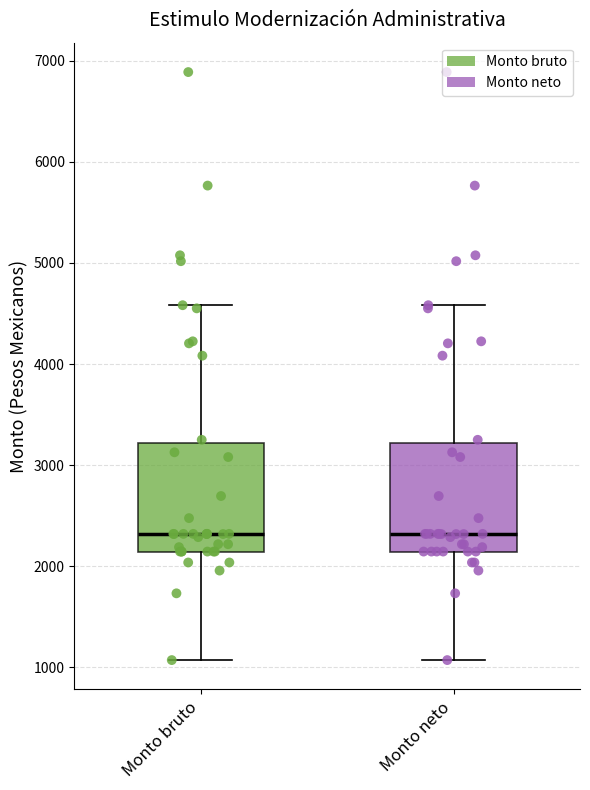

Where does the upper whisker of the box for Monto neto end on the y-axis? The values are not printed on the chart, so give them approximately, as read against the axis.

4600